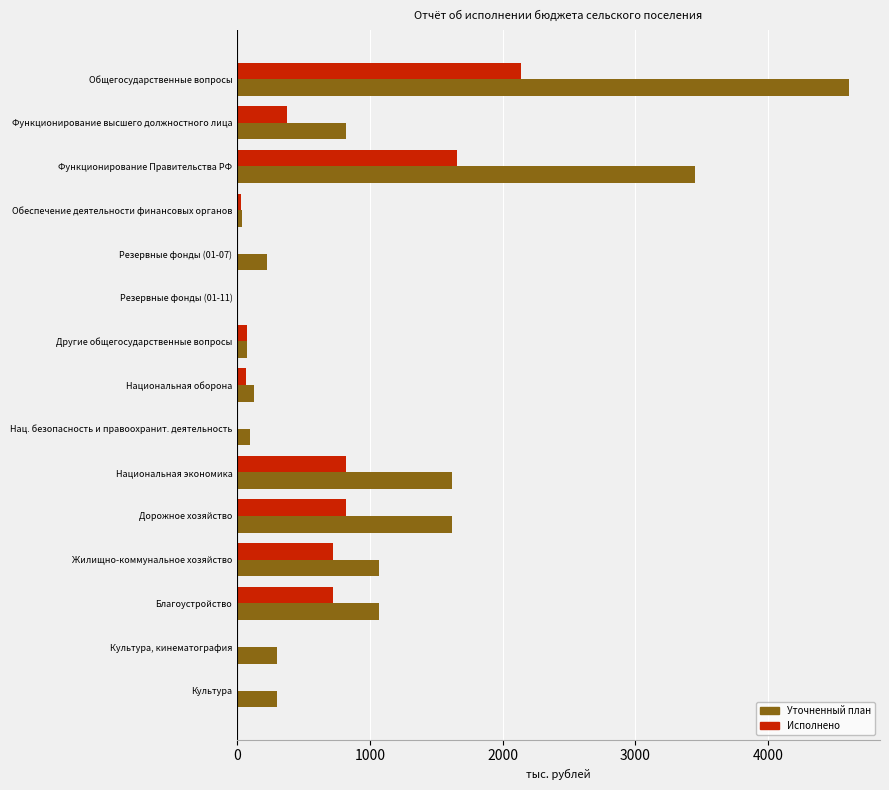

What is the sum of all Исполнено values?

7413.0